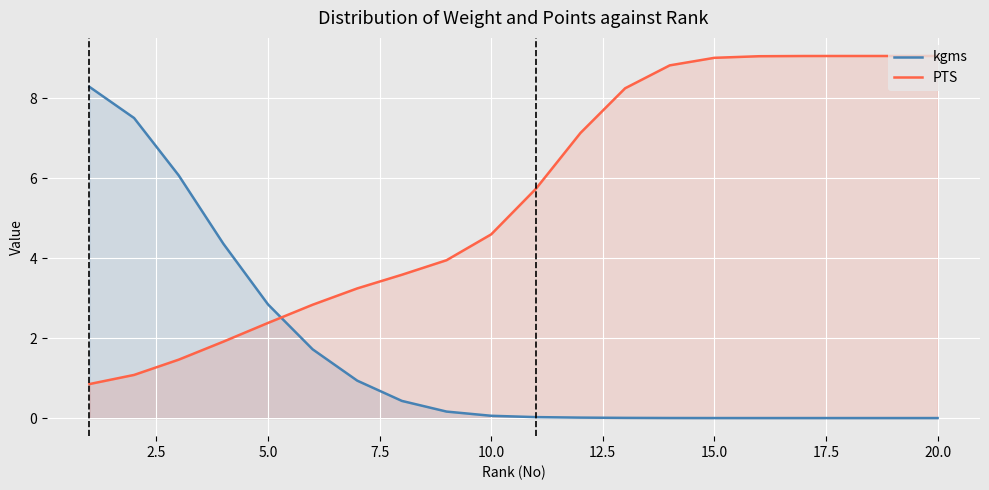

What is the difference between the maximum and minimum values in the PTS series?

8.2